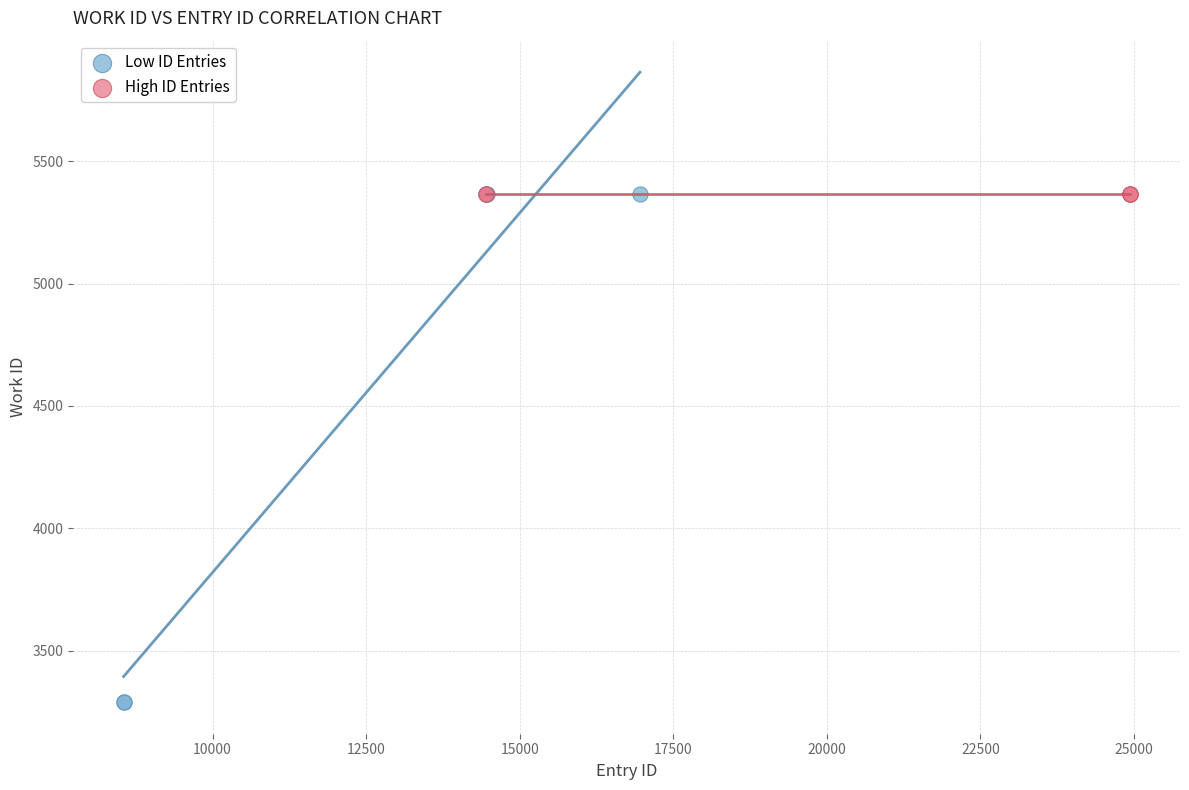

Which series contains the lowest Y value?

Low ID Entries